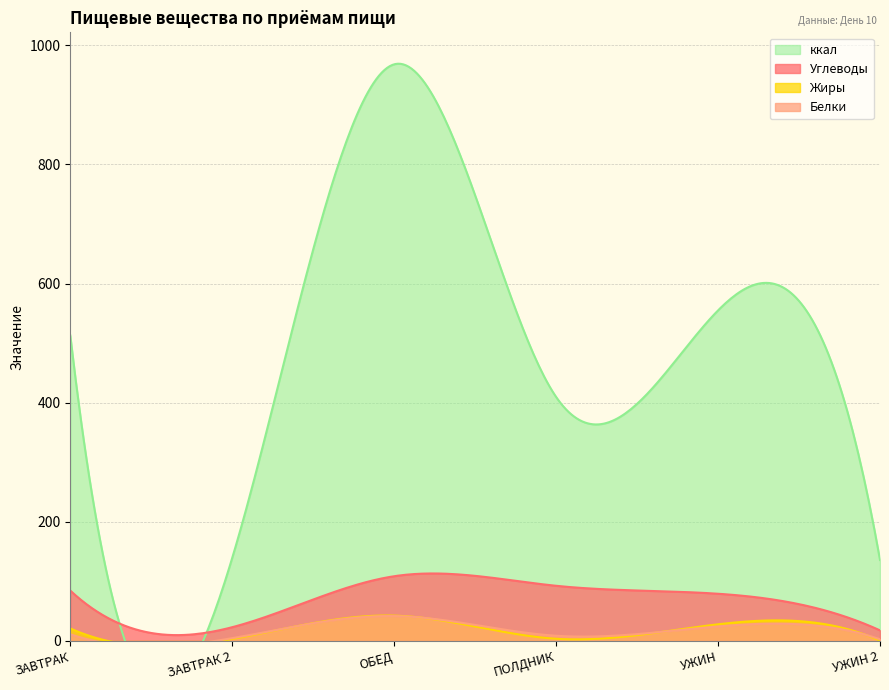

Reading left to right, list all the values displayed in this chart.

Углеводы: 84.6	23.2	108.7	92.7	79.3	17.8
Белки: 11.3	4.8	41.8	8.8	24.5	2.9
Жиры: 21.1	3.4	42.6	3.8	28.0	0.6
ккал: 512.9	139.4	968.1	409.7	555.0	136.0